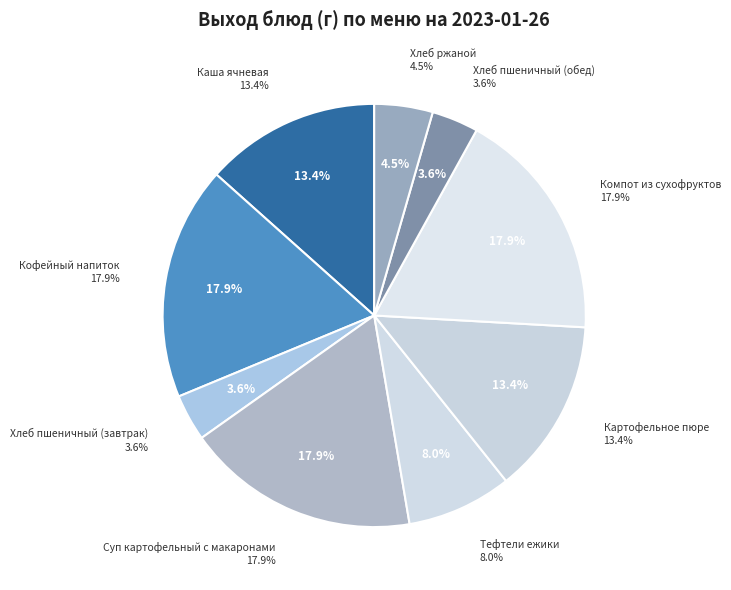

To the nearest percent, what is the difference between the Хлеб пшеничный (завтрак) and Кофейный напиток slice percentages?

14%